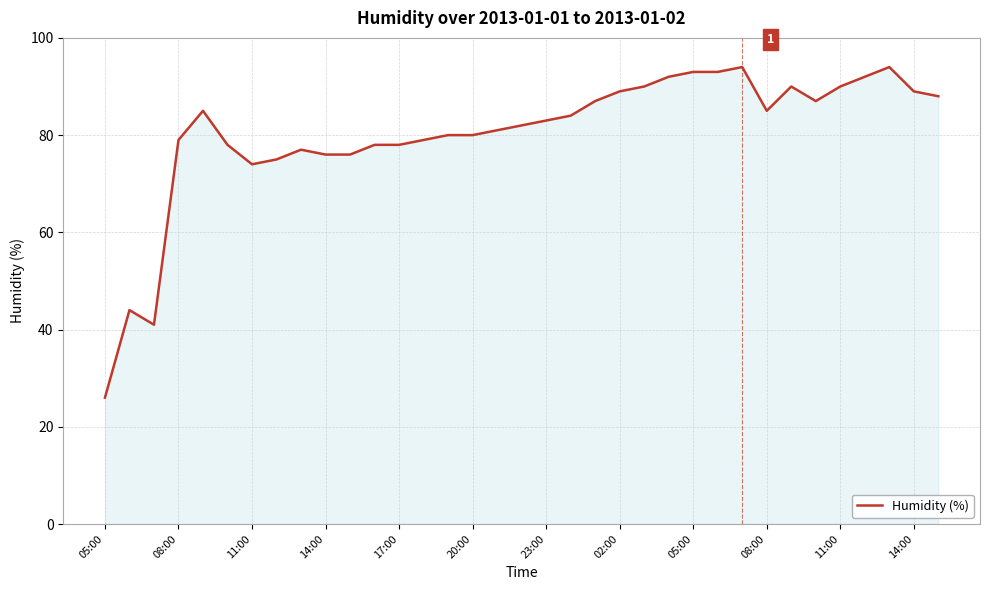

What is the sum of all values?

2809